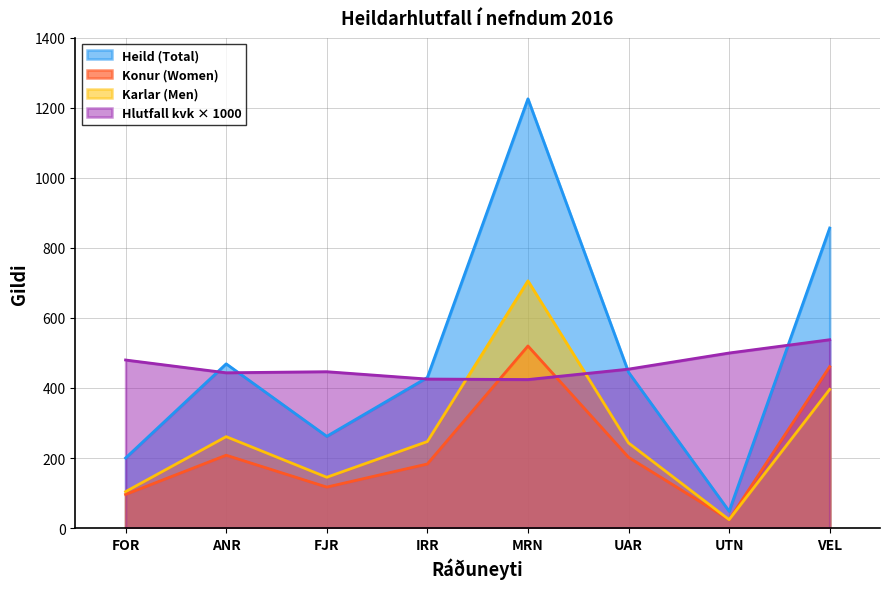

List the series in order of their peak value, highest first.

Heild (Total), Karlar (Men), Hlutfall kvk × 1000, Konur (Women)